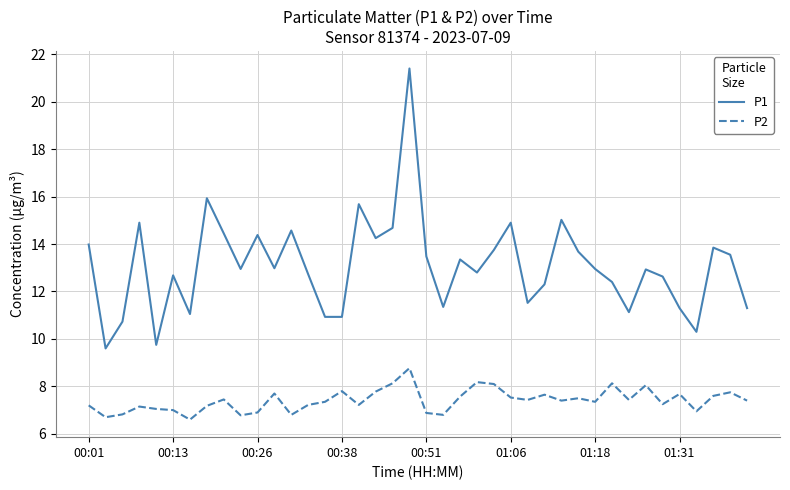

Rank the series by their average value, from lowest to highest.

P2, P1